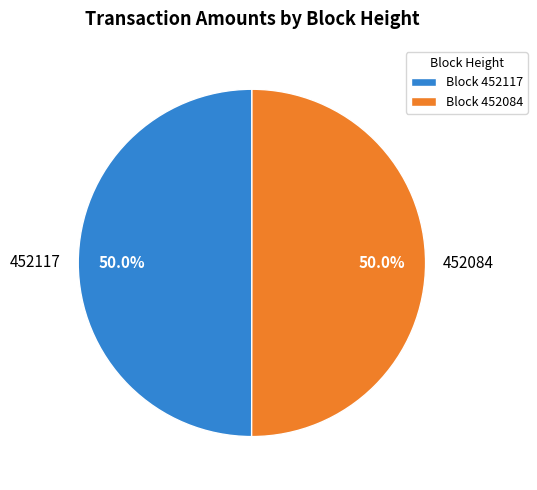

Approximately how many times larger is the value at 452084 compared to 452117?

1.0